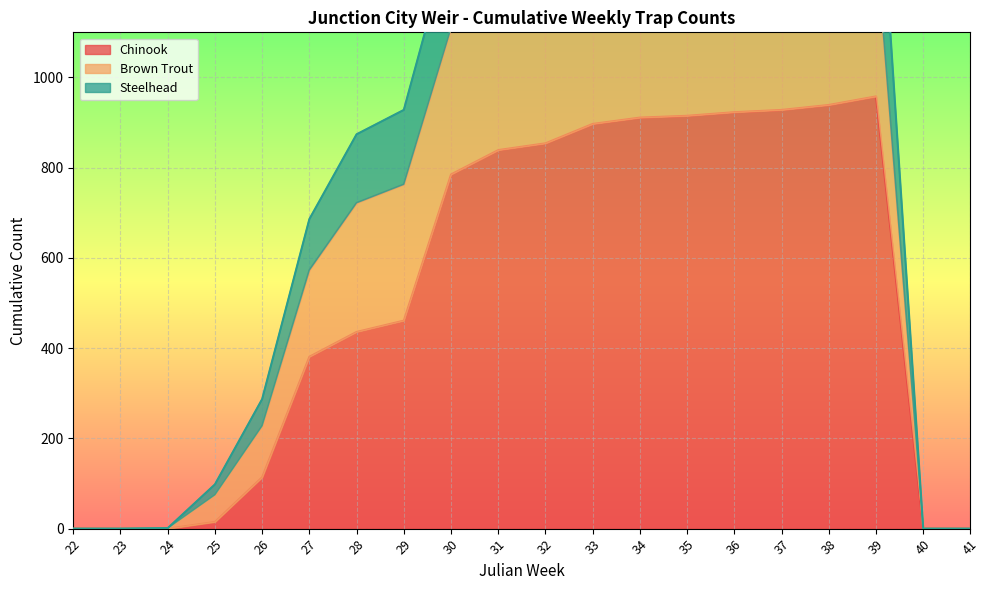

Is it true that Chinook equals 153 at 27?

False